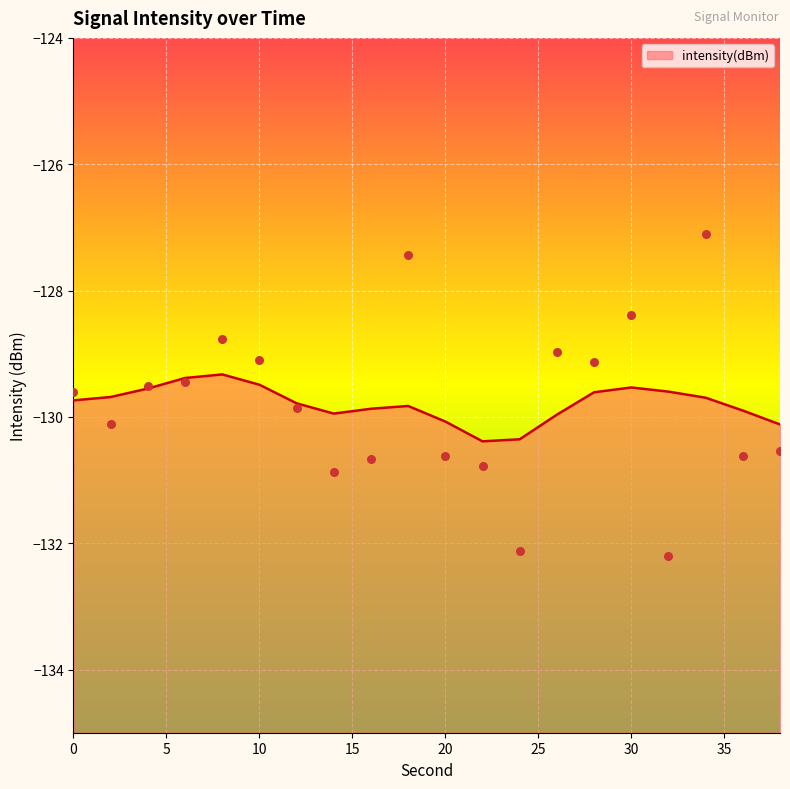

What is the change in value from 22 to 28?

+1.6